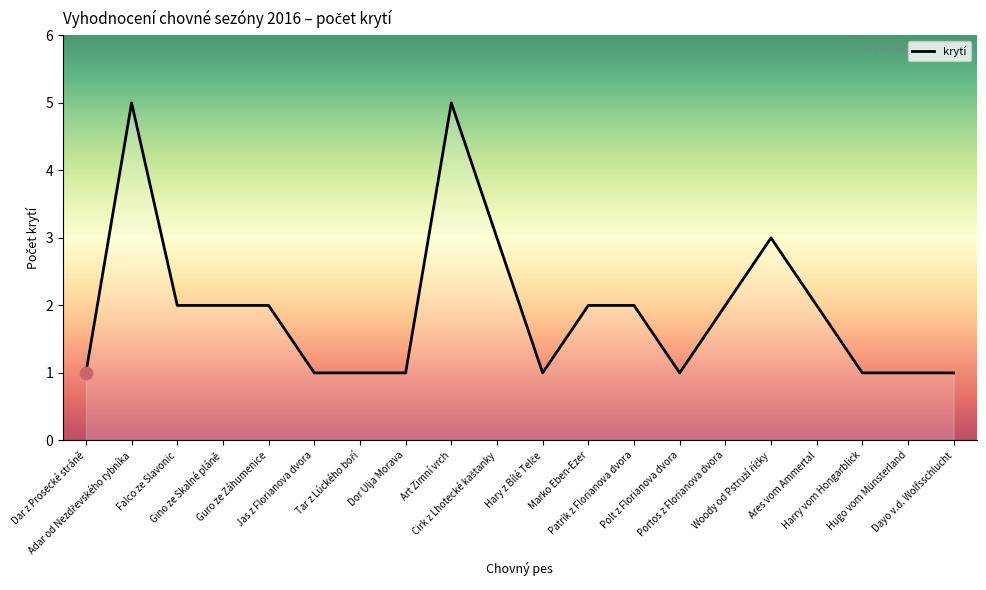

What is the difference between the maximum and minimum values?

4